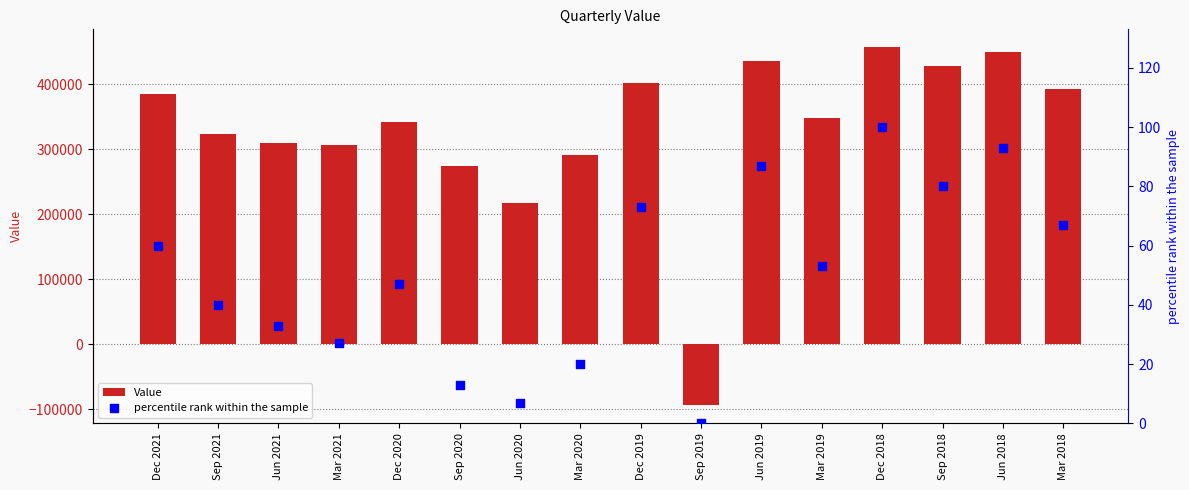

Which series contains the lowest Y value?

Value